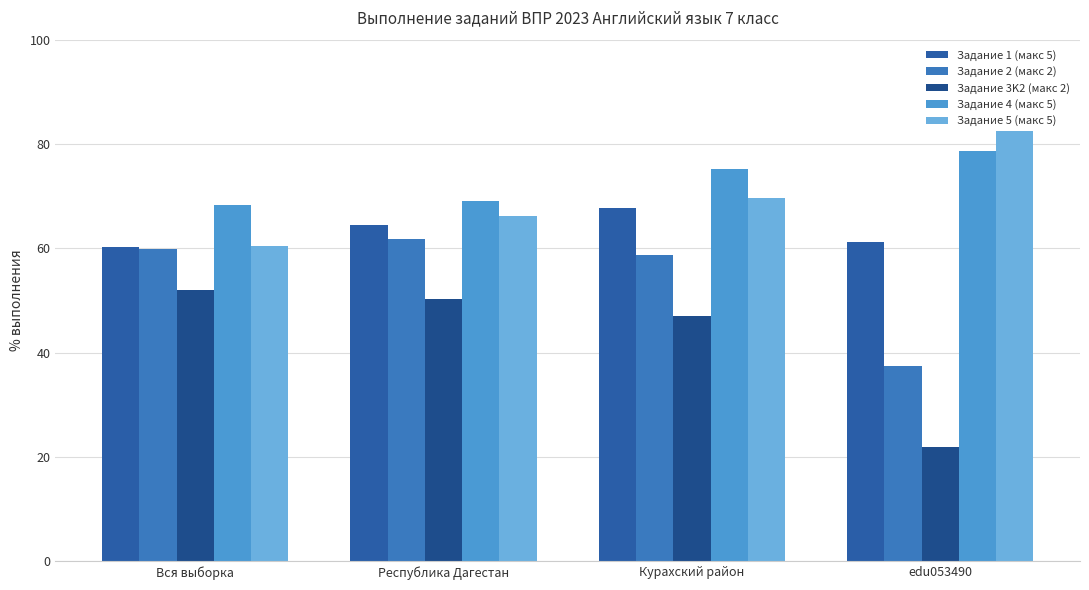

What are all the series names shown in the legend?

Задание 1 (макс 5), Задание 2 (макс 2), Задание 3K2 (макс 2), Задание 4 (макс 5), Задание 5 (макс 5)